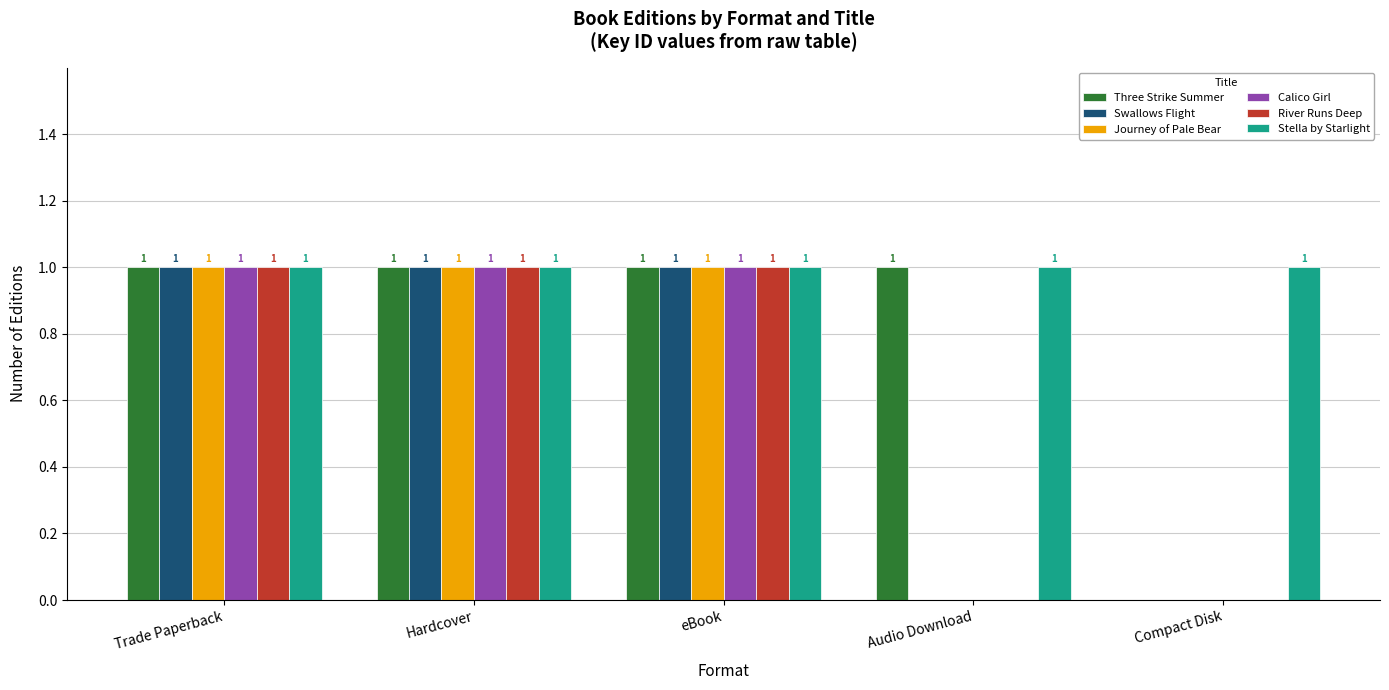

What is the total value across all series at Trade Paperback?

6